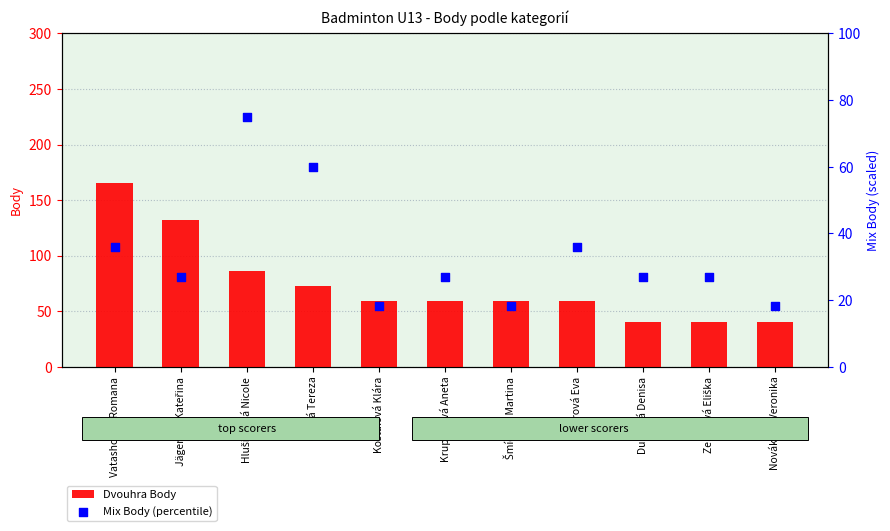

What are all the series names shown in the legend?

Dvouhra Body, Mix Body (percentile)